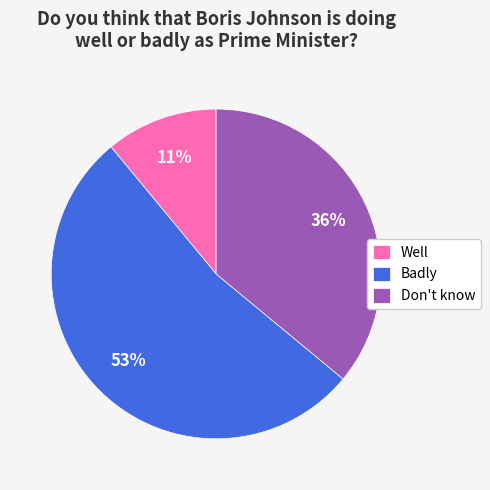

What is the smallest slice in the pie chart?

Well